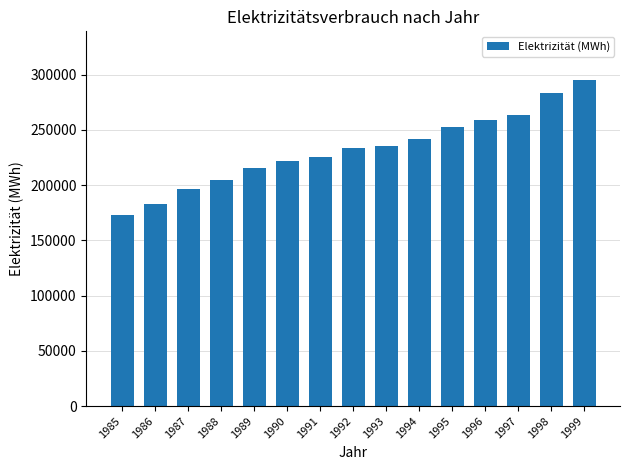

What is the change in value from 1987 to 1991?

+28938